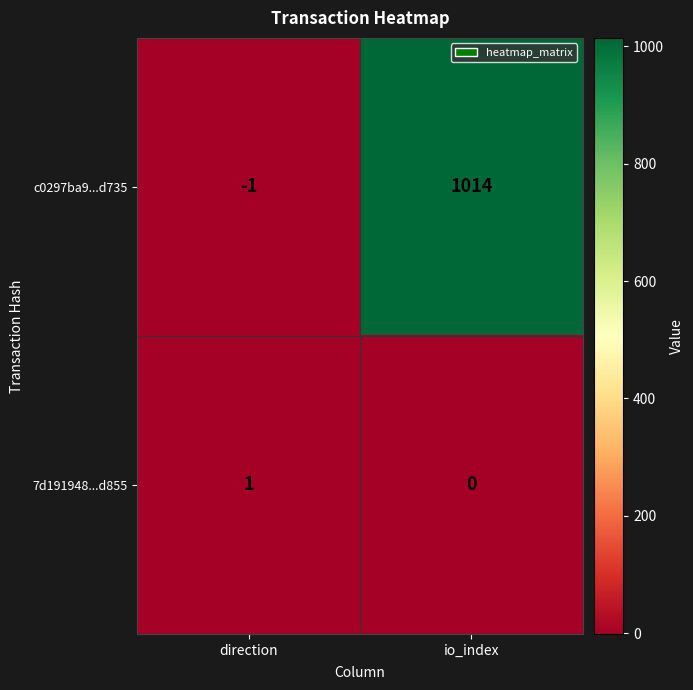

Which series changed the most between direction and io_index?

c0297ba9...d735